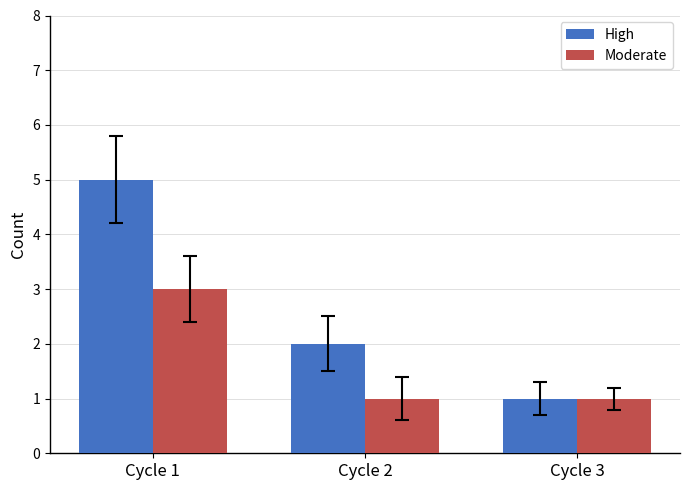

Which series has the widest spread of values?

High